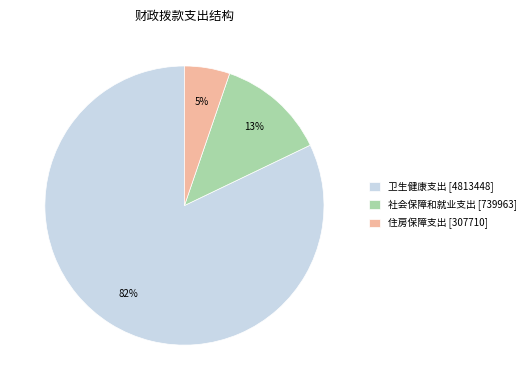

To the nearest percent, what is the combined percentage of 住房保障支出 [307710] and 卫生健康支出 [4813448]?

87%